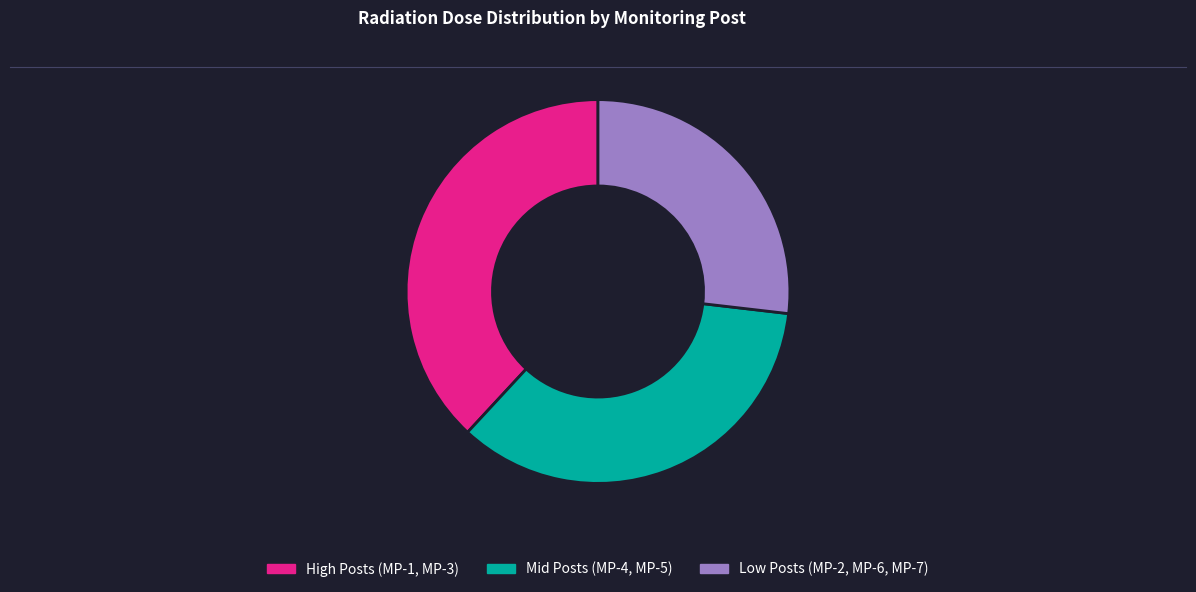

What is the ratio of the value at High Posts (MP-1, MP-3) to the value at Low Posts (MP-2, MP-6, MP-7)?

1.4